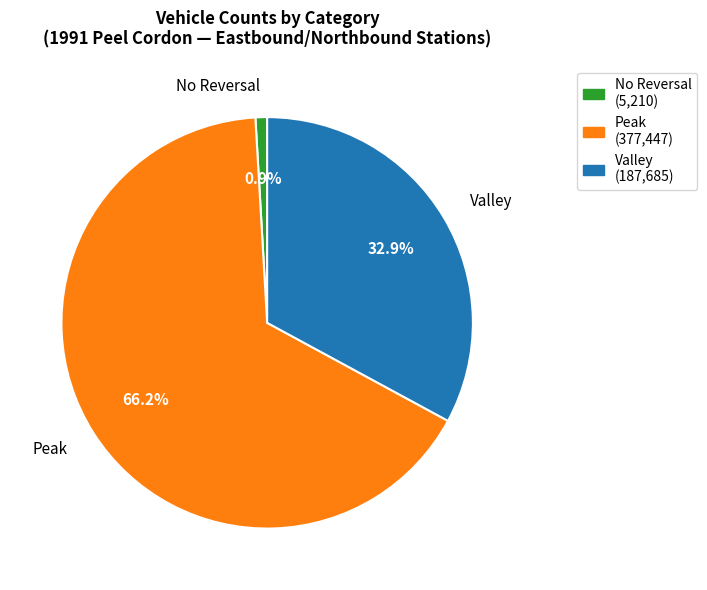

Which slice represents more than half of the pie?

Peak